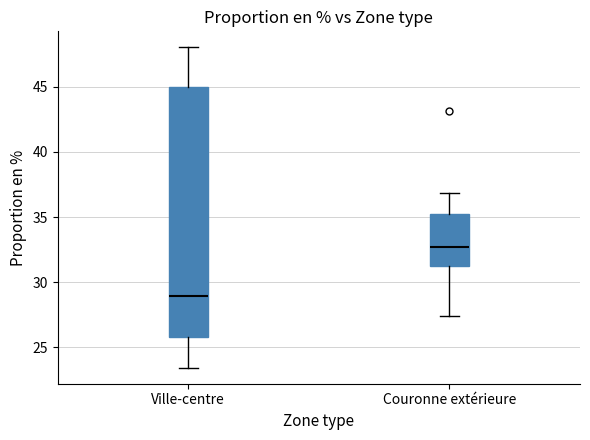

Comparing the boxes themselves (not the whiskers), which one is the tallest?

Ville-centre